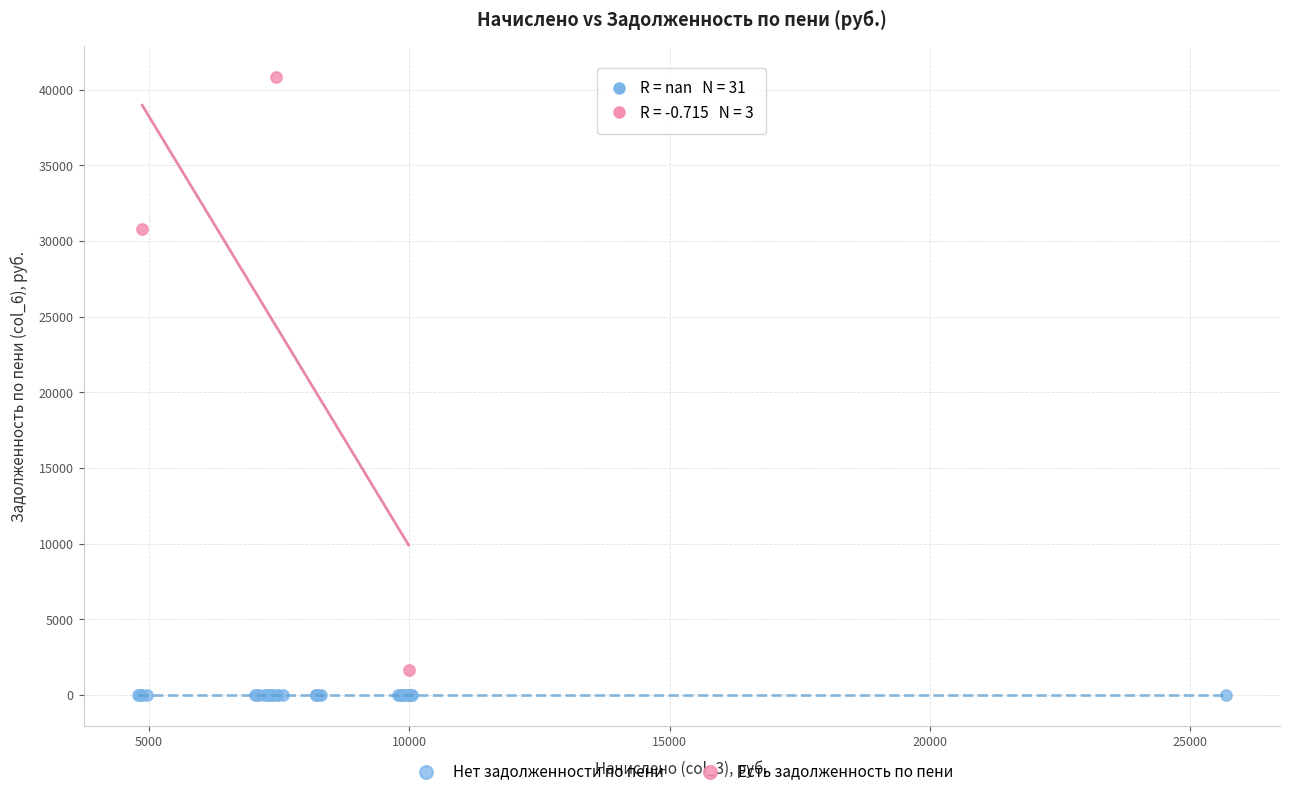

Which series reaches the maximum Y coordinate?

Есть задолженность по пени